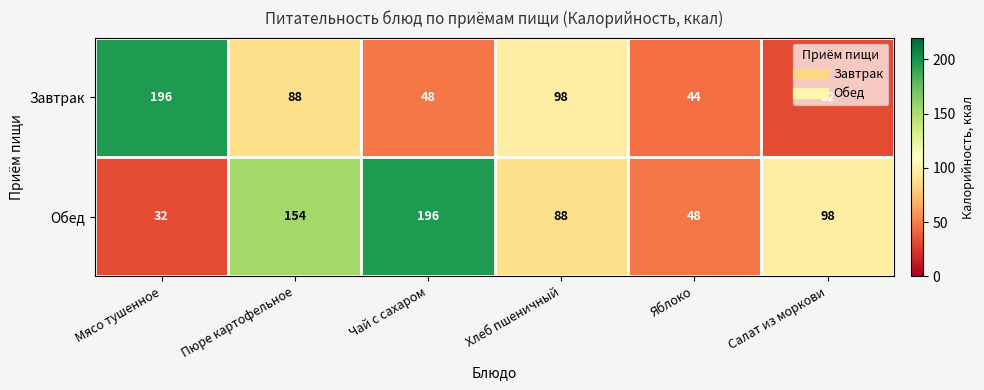

True or false: Обед has a value of 48 at Яблоко.

True